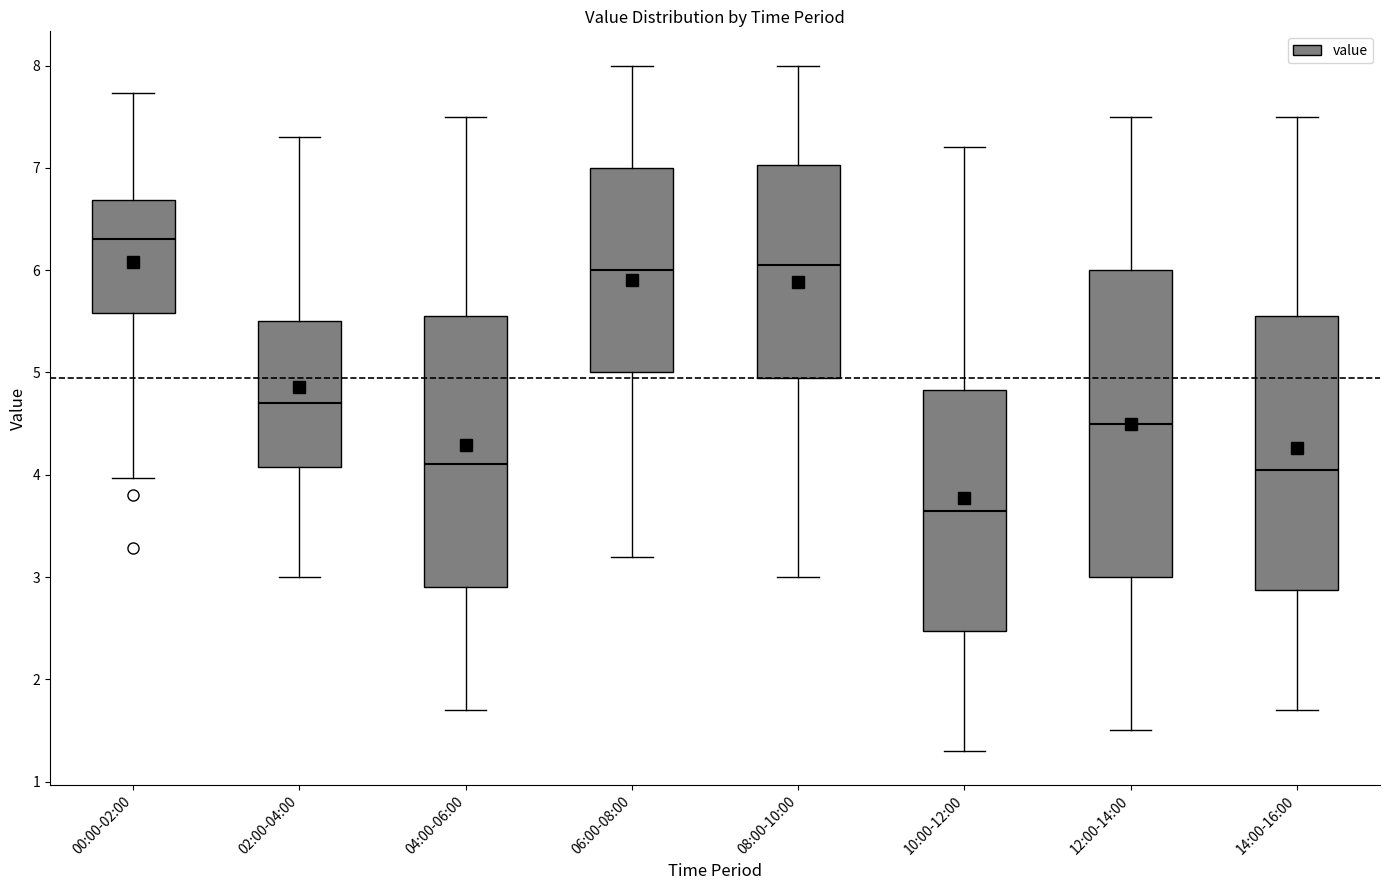

Reading left to right, transcribe this box plot: for each box, give where its median line is, the range the box spans, and where its two whiskers end, as read against the y-axis. The values are not printed on the chart, so give them approximately, as read against the axis.

00:00-02:00: median 6.3, box 5.6 to 6.7, whiskers 4.0 to 7.7
02:00-04:00: median 4.7, box 4.1 to 5.5, whiskers 3.0 to 7.3
04:00-06:00: median 4.1, box 2.9 to 5.6, whiskers 1.7 to 7.5
06:00-08:00: median 6.0, box 5.0 to 7.0, whiskers 3.2 to 8.0
08:00-10:00: median 6.1, box 5.0 to 7.0, whiskers 3.0 to 8.0
10:00-12:00: median 3.7, box 2.5 to 4.8, whiskers 1.3 to 7.2
12:00-14:00: median 4.5, box 3.0 to 6.0, whiskers 1.5 to 7.5
14:00-16:00: median 4.1, box 2.9 to 5.6, whiskers 1.7 to 7.5